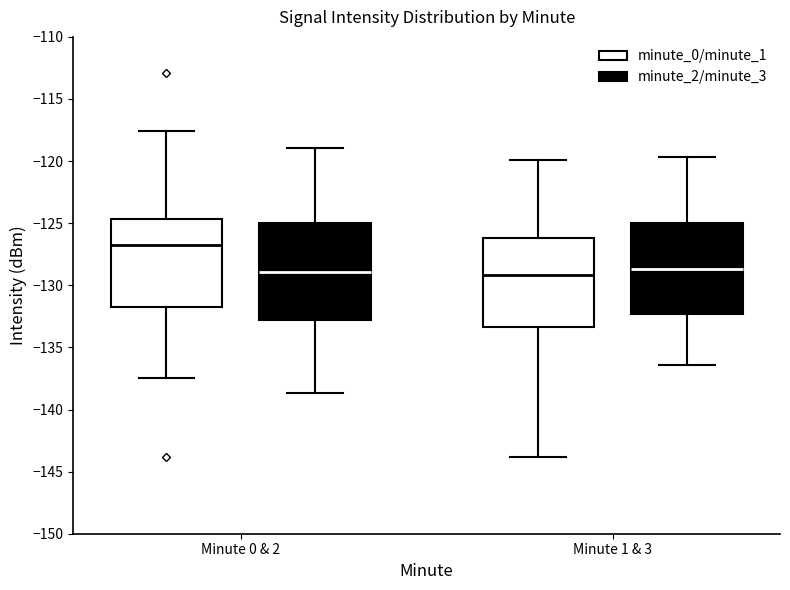

Where does the median line of the box for Minute 1 & 3 (minute_2/minute_3) sit on the y-axis? The values are not printed on the chart, so give them approximately, as read against the axis.

-128.5